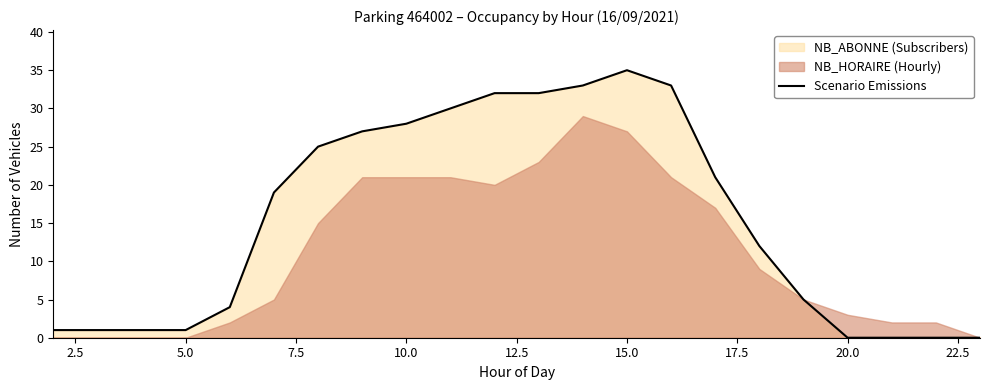

The value of Scenario Emissions at 10.0 is 50. True or false?

False